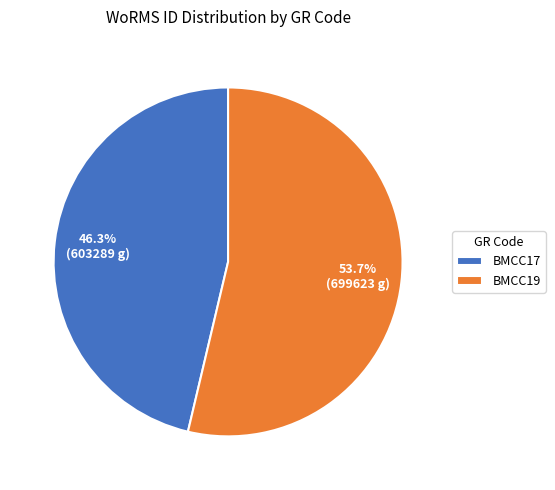

How many segments does this pie chart have?

2